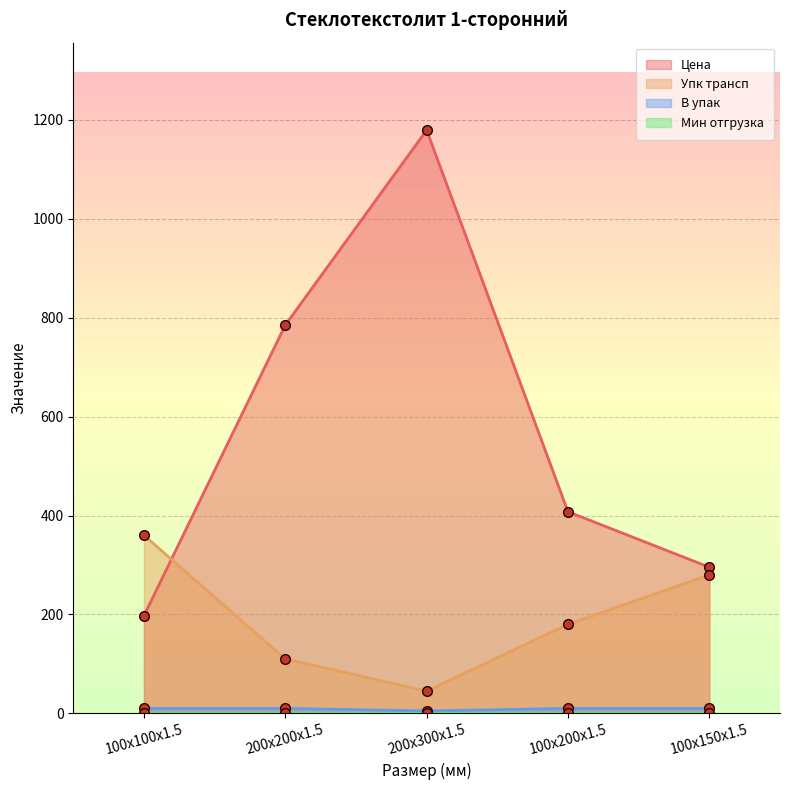

List the labels in order of Цена value, smallest first.

100x100x1.5, 100x150x1.5, 100x200x1.5, 200x200x1.5, 200x300x1.5